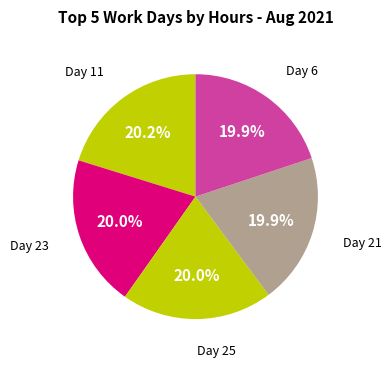

How many segments does this pie chart have?

5